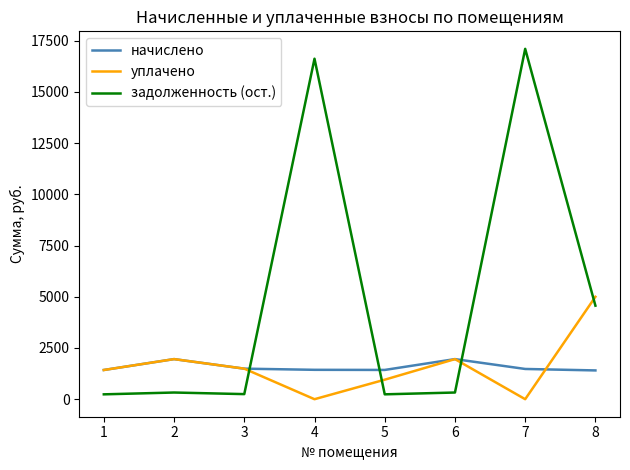

The задолженность (ост.) series shows 6262.4 at 8. True or false?

False